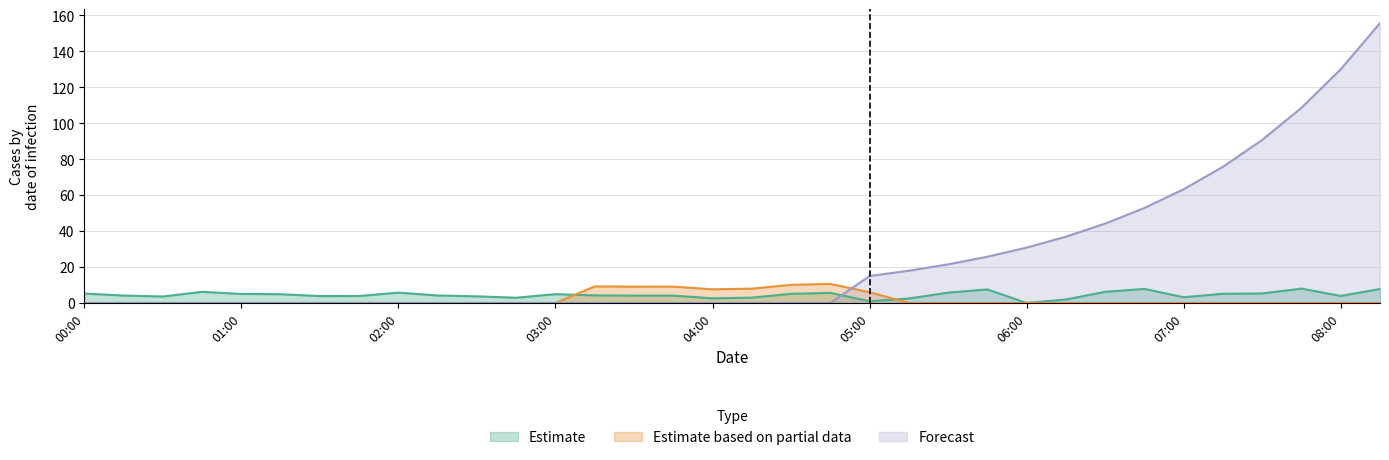

Which series has the largest total across all categories?

Forecast